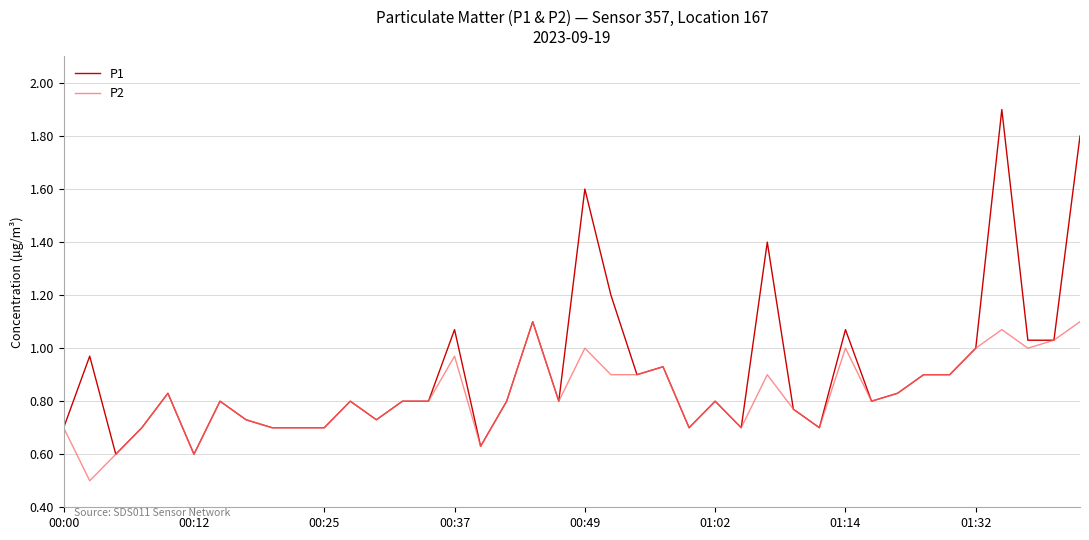

What are all the series names shown in the legend?

P1, P2